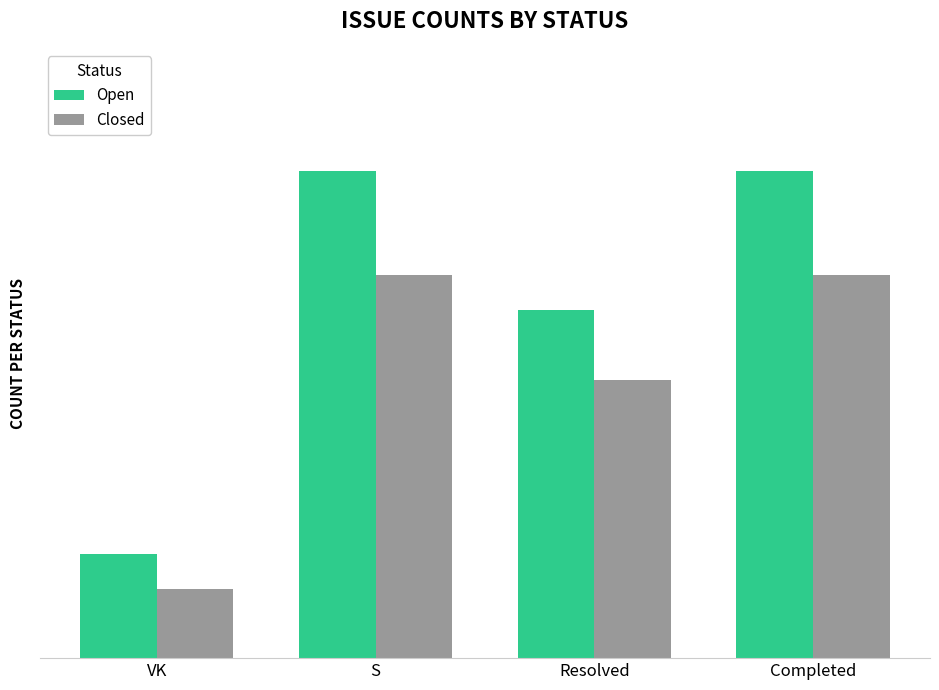

Between Resolved and S, which is larger?

S